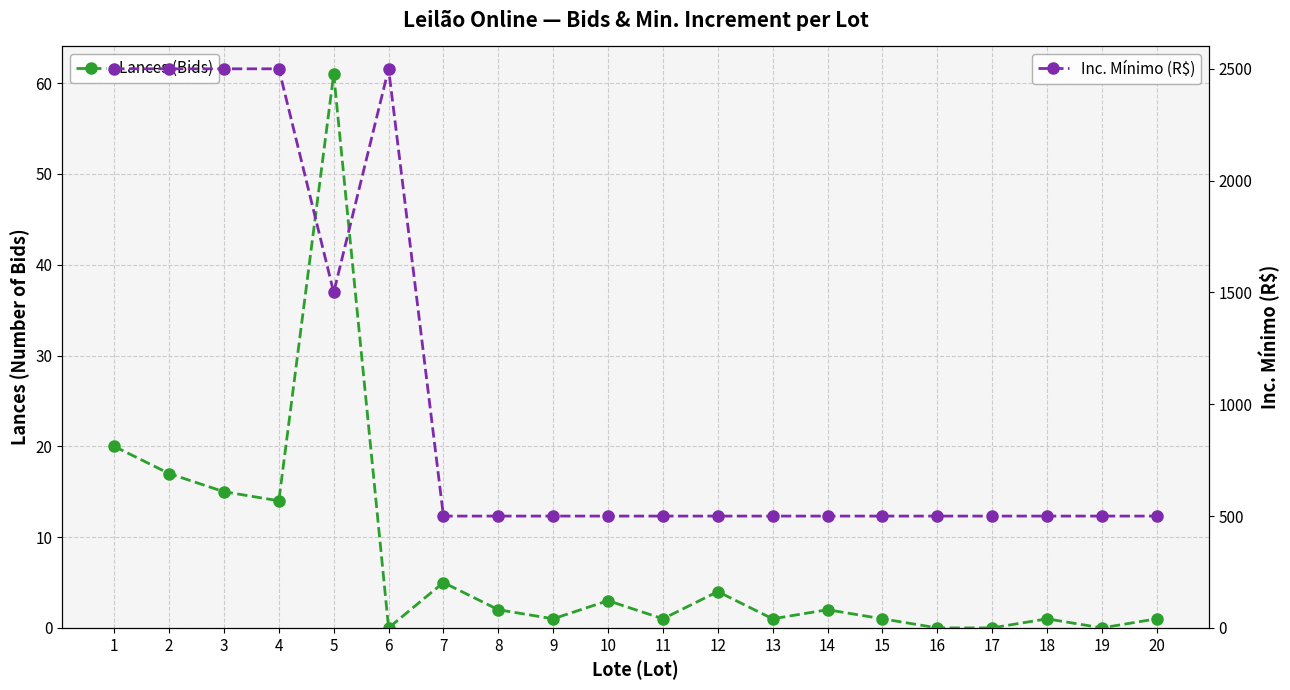

Between 10 and 12, which series saw the biggest shift?

Lances (Bids)